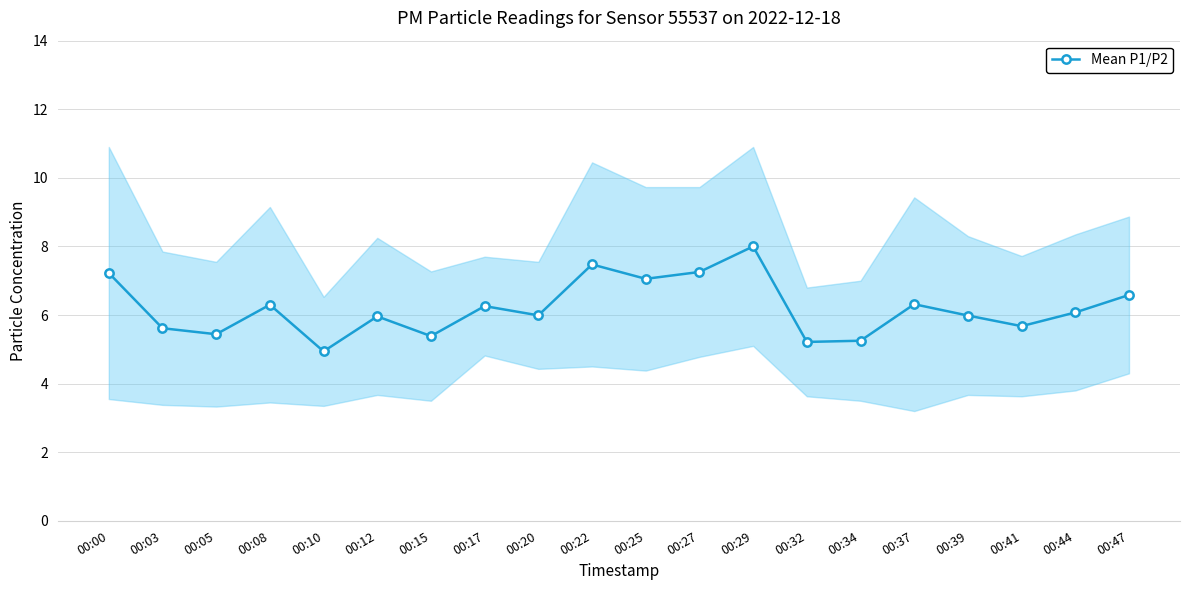

What is the sum of the values at 00:37 and 00:25?

13.4